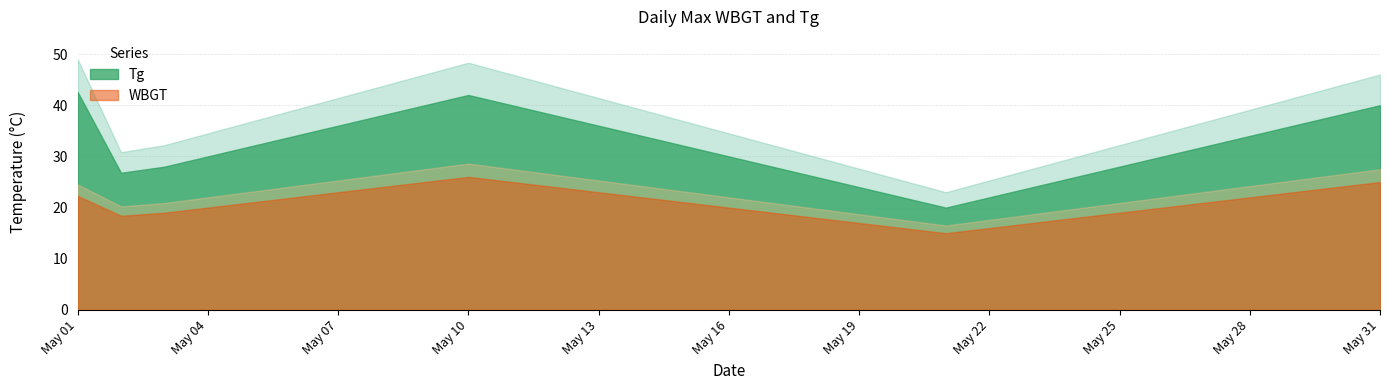

What is the total value across all series at 8?

65.0